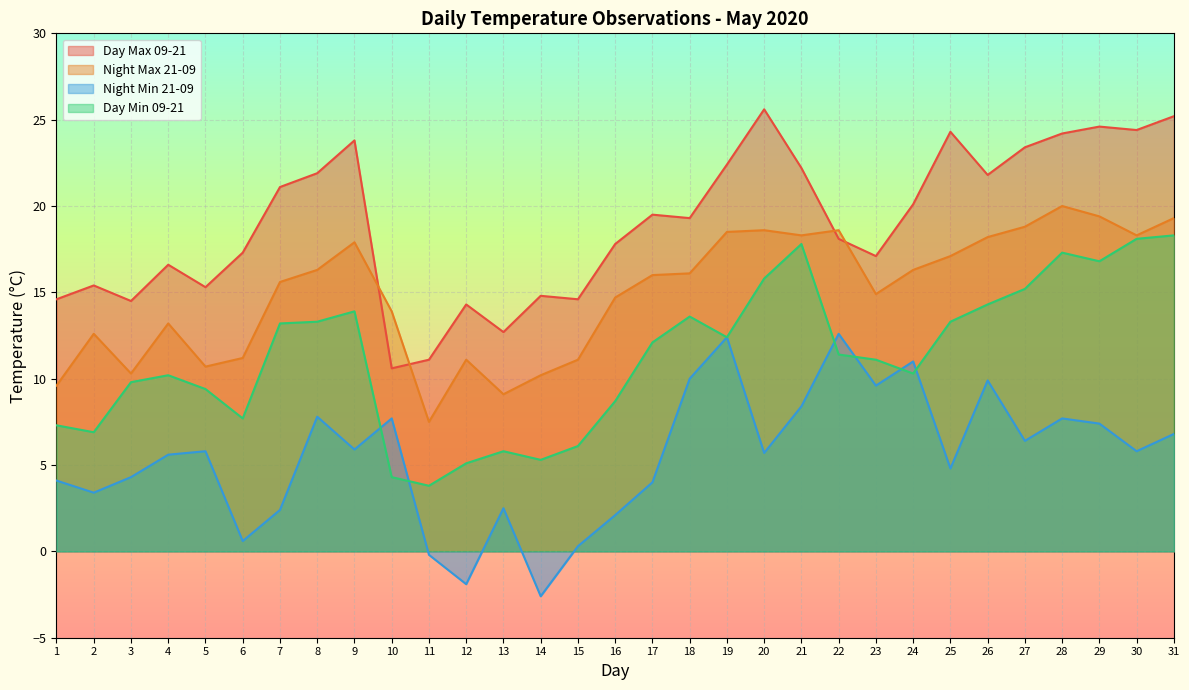

At 11, list the series in order from largest to smallest.

Day Max 09-21, Night Max 21-09, Day Min 09-21, Night Min 21-09